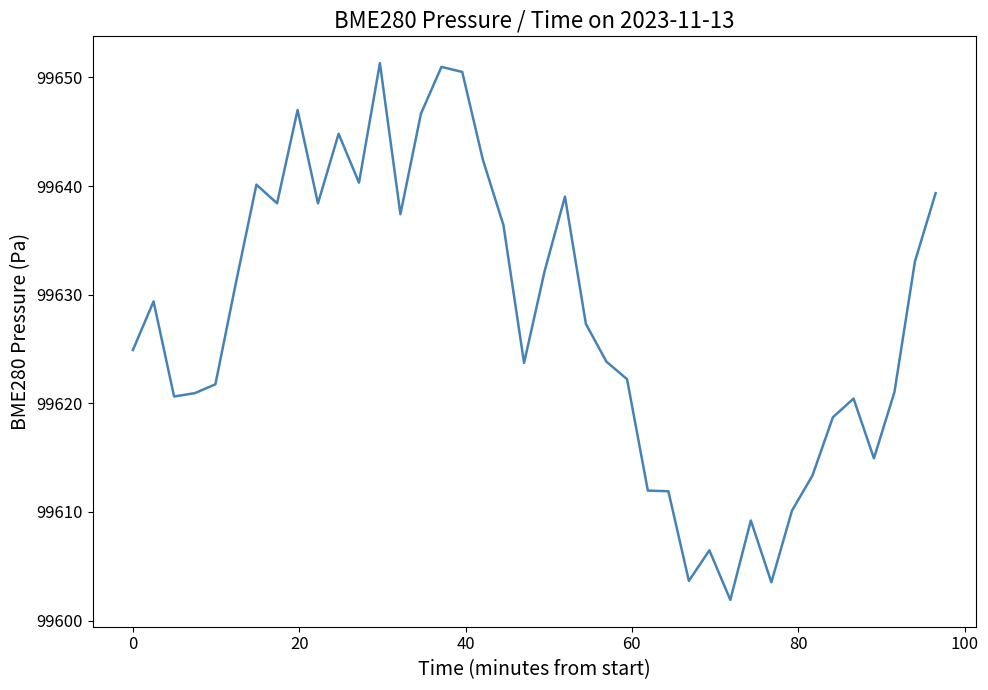

What is the smallest value displayed?

99601.9